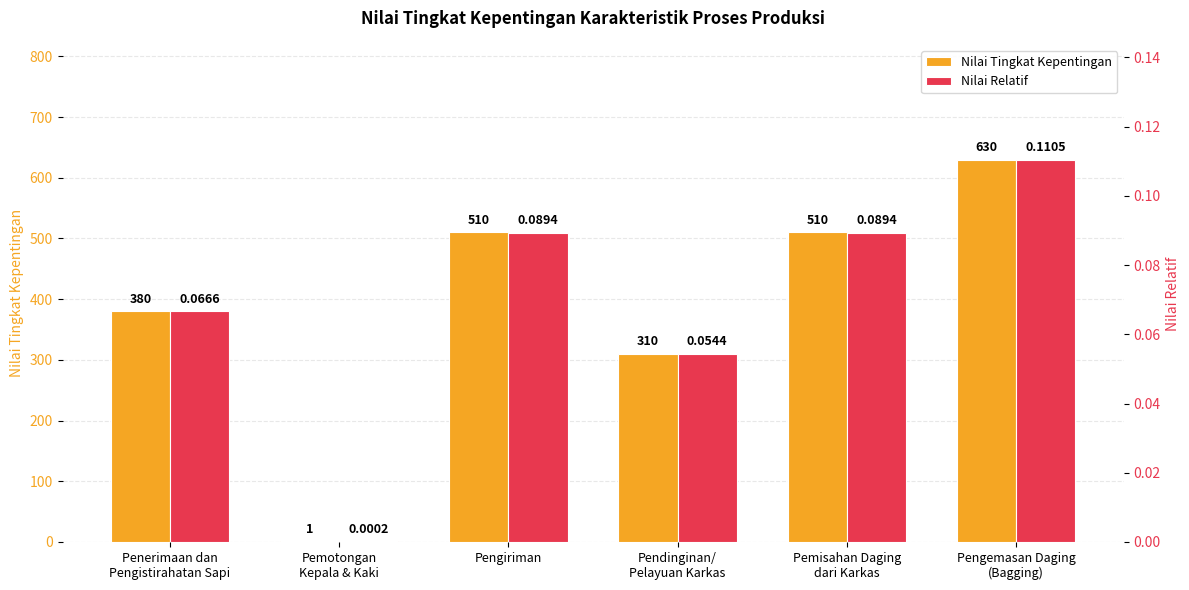

Is the value of Nilai Relatif at Pemisahan Daging
dari Karkas greater than the value of Nilai Tingkat Kepentingan at Pengemasan Daging
(Bagging)?

No